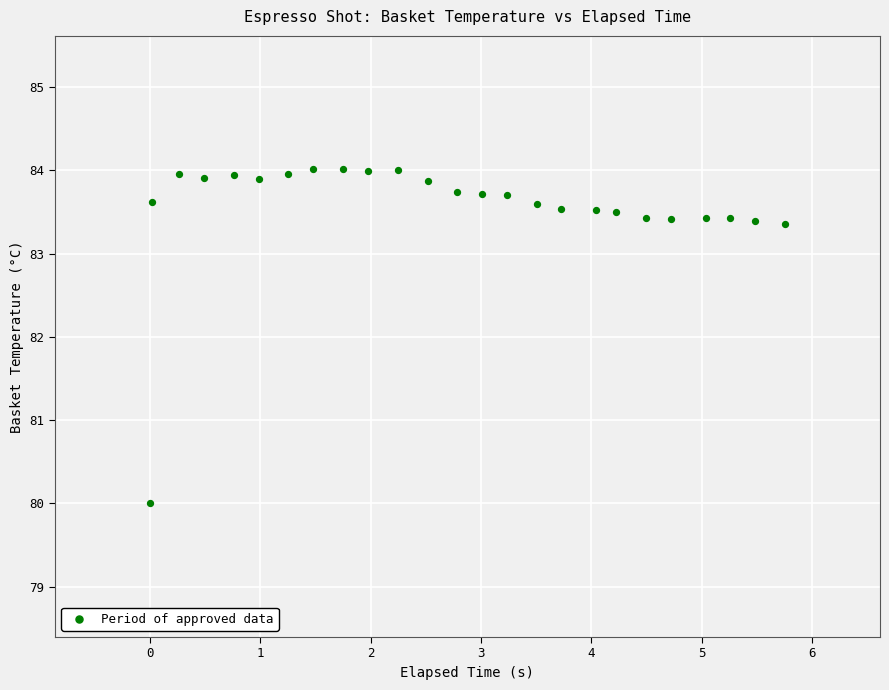

What is the range of Y values (max minus min)?

4.0